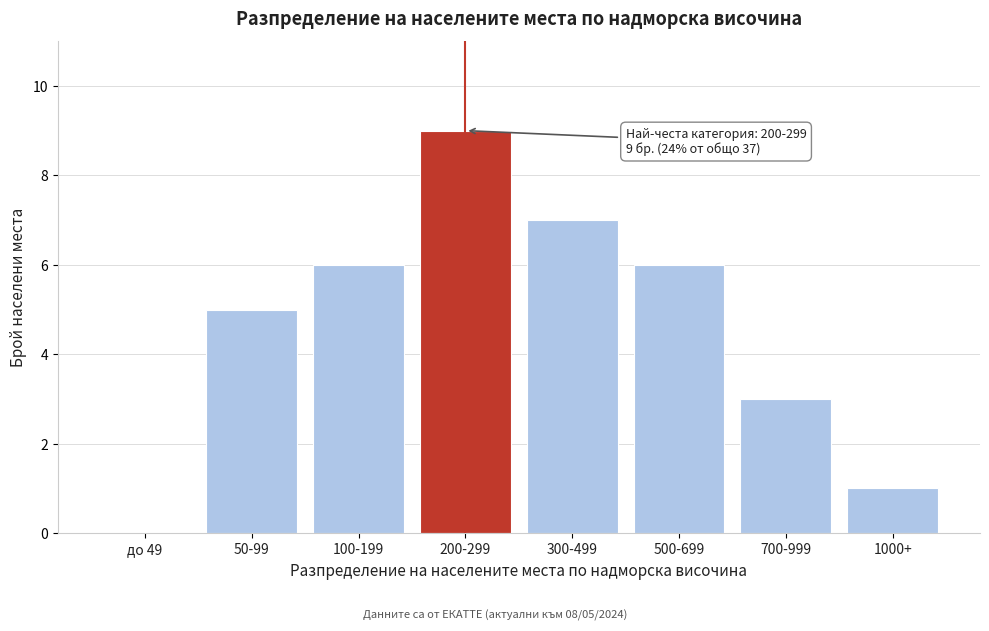

Reading left to right, transcribe all the data shown in this chart.

до 49=0	50-99=5	100-199=6	200-299=9	300-499=7	500-699=6	700-999=3	1000+=1